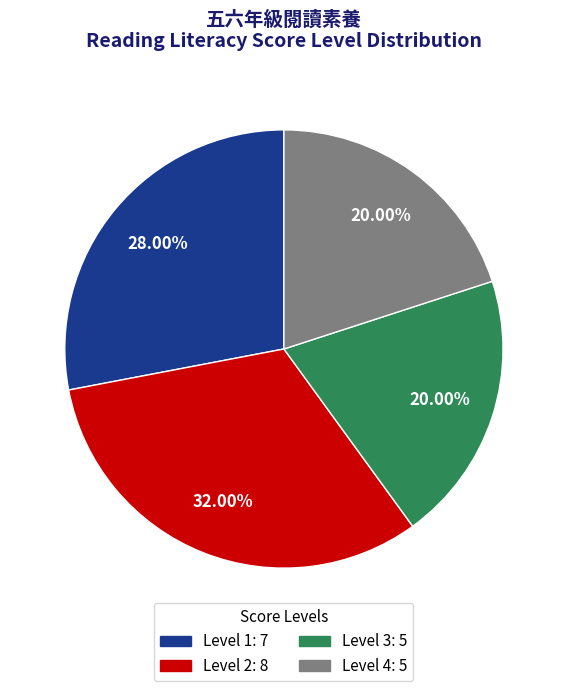

Does any single category account for the majority?

No